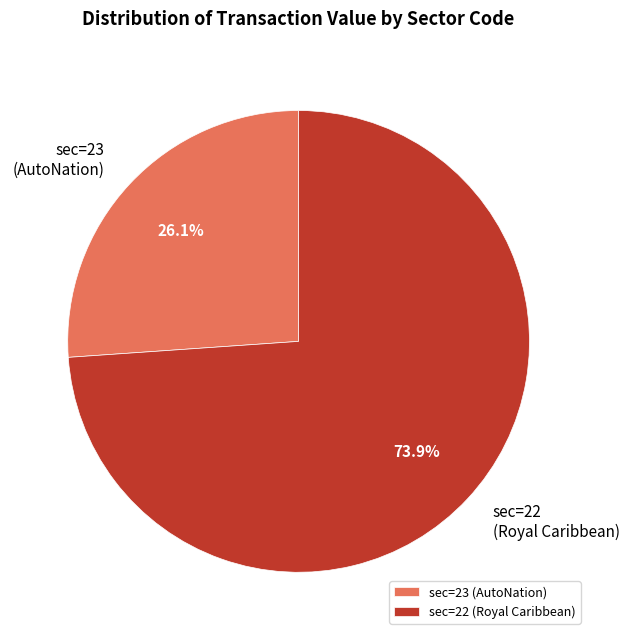

What percentage is NOT represented by sec=23 (AutoNation)?

73.9%